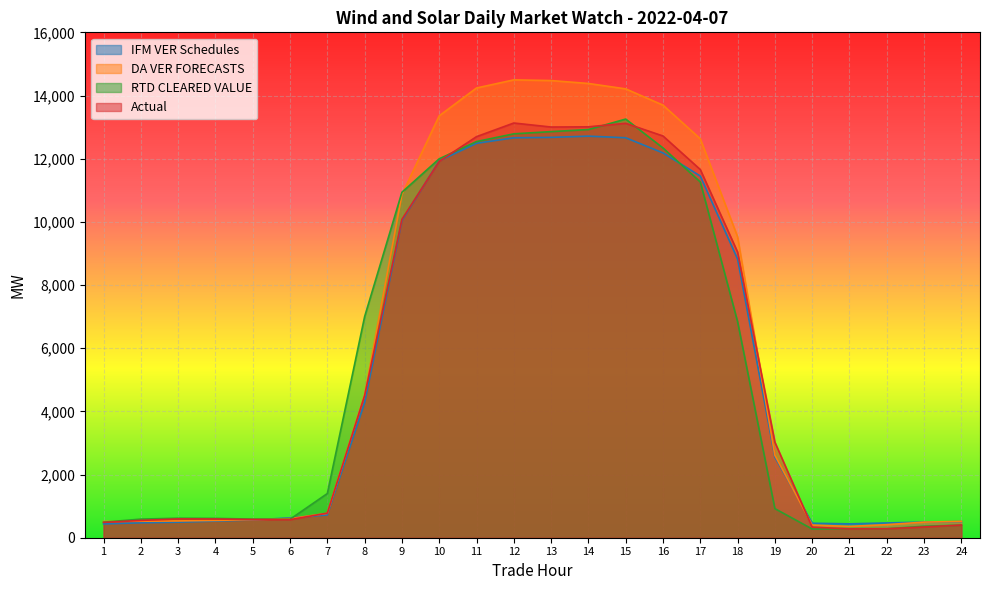

What is the average value of the Actual series?

5570.2